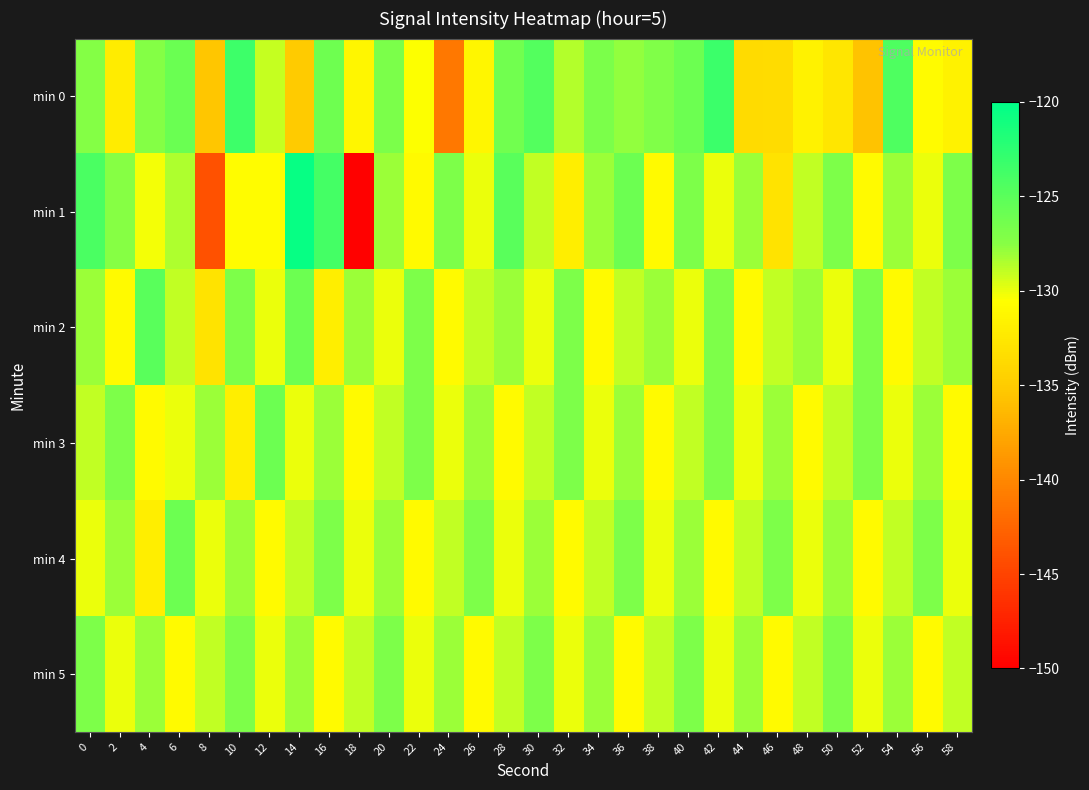

Reading left to right, list all the values displayed in this chart.

min 0: 0=-127.3	2=-132.1	4=-127.3	6=-125.9	8=-135.4	10=-123.5	12=-129.1	14=-135.0	16=-126.2	18=-131.3	20=-126.8	22=-130.5	24=-141.1	26=-131.3	28=-126.3	30=-124.7	32=-128.6	34=-126.9	36=-127.8	38=-127.1	40=-126.1	42=-123.4	44=-133.7	46=-133.5	48=-131.7	50=-132.8	52=-135.7	54=-124.4	56=-130.9	58=-131.6
min 1: 0=-124.1	2=-127.4	4=-130.3	6=-128.5	8=-143.9	10=-130.7	12=-130.7	14=-120.4	16=-123.8	18=-149.8	20=-128.0	22=-131.0	24=-127.0	26=-130.0	28=-125.0	30=-129.0	32=-132.0	34=-128.0	36=-126.0	38=-131.0	40=-127.0	42=-130.0	44=-128.0	46=-133.0	48=-129.0	50=-127.0	52=-131.0	54=-128.0	56=-130.0	58=-127.0
min 2: 0=-128.0	2=-131.0	4=-125.0	6=-129.0	8=-133.0	10=-127.0	12=-130.0	14=-126.0	16=-132.0	18=-128.0	20=-130.0	22=-127.0	24=-131.0	26=-129.0	28=-128.0	30=-130.0	32=-127.0	34=-131.0	36=-129.0	38=-128.0	40=-130.0	42=-127.0	44=-131.0	46=-129.0	48=-128.0	50=-130.0	52=-127.0	54=-131.0	56=-129.0	58=-128.0
min 3: 0=-129.0	2=-127.0	4=-131.0	6=-130.0	8=-128.0	10=-132.0	12=-126.0	14=-130.0	16=-128.0	18=-131.0	20=-129.0	22=-127.0	24=-130.0	26=-128.0	28=-131.0	30=-129.0	32=-127.0	34=-130.0	36=-128.0	38=-131.0	40=-129.0	42=-127.0	44=-130.0	46=-128.0	48=-131.0	50=-129.0	52=-127.0	54=-130.0	56=-128.0	58=-131.0
min 4: 0=-130.0	2=-128.0	4=-132.0	6=-126.0	8=-130.0	10=-128.0	12=-131.0	14=-129.0	16=-127.0	18=-130.0	20=-128.0	22=-131.0	24=-129.0	26=-127.0	28=-130.0	30=-128.0	32=-131.0	34=-129.0	36=-127.0	38=-130.0	40=-128.0	42=-131.0	44=-129.0	46=-127.0	48=-130.0	50=-128.0	52=-131.0	54=-129.0	56=-127.0	58=-130.0
min 5: 0=-127.0	2=-130.0	4=-128.0	6=-131.0	8=-129.0	10=-127.0	12=-130.0	14=-128.0	16=-131.0	18=-129.0	20=-127.0	22=-130.0	24=-128.0	26=-131.0	28=-129.0	30=-127.0	32=-130.0	34=-128.0	36=-131.0	38=-129.0	40=-127.0	42=-130.0	44=-128.0	46=-131.0	48=-129.0	50=-127.0	52=-130.0	54=-128.0	56=-131.0	58=-129.0